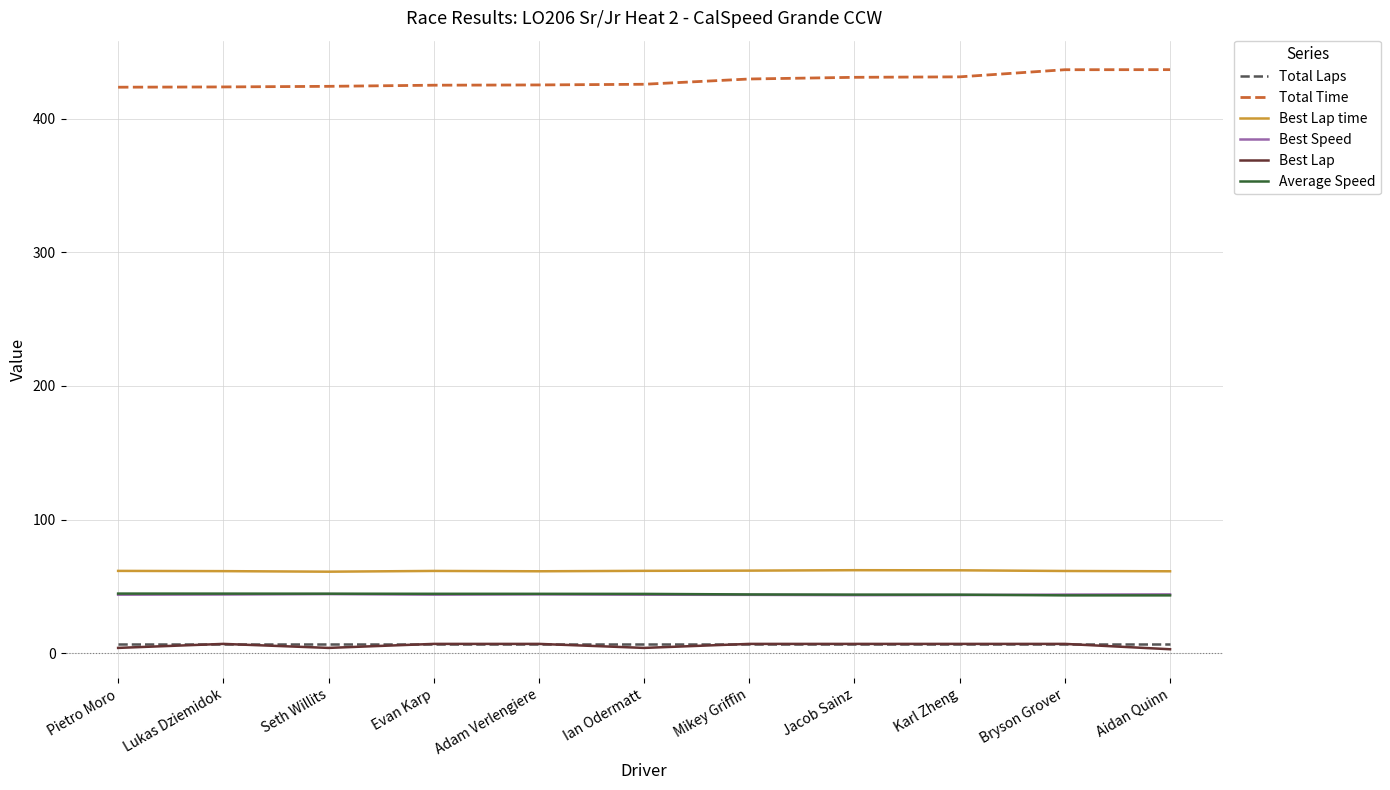

True or false: Best Lap time and Best Speed intersect in this chart.

False